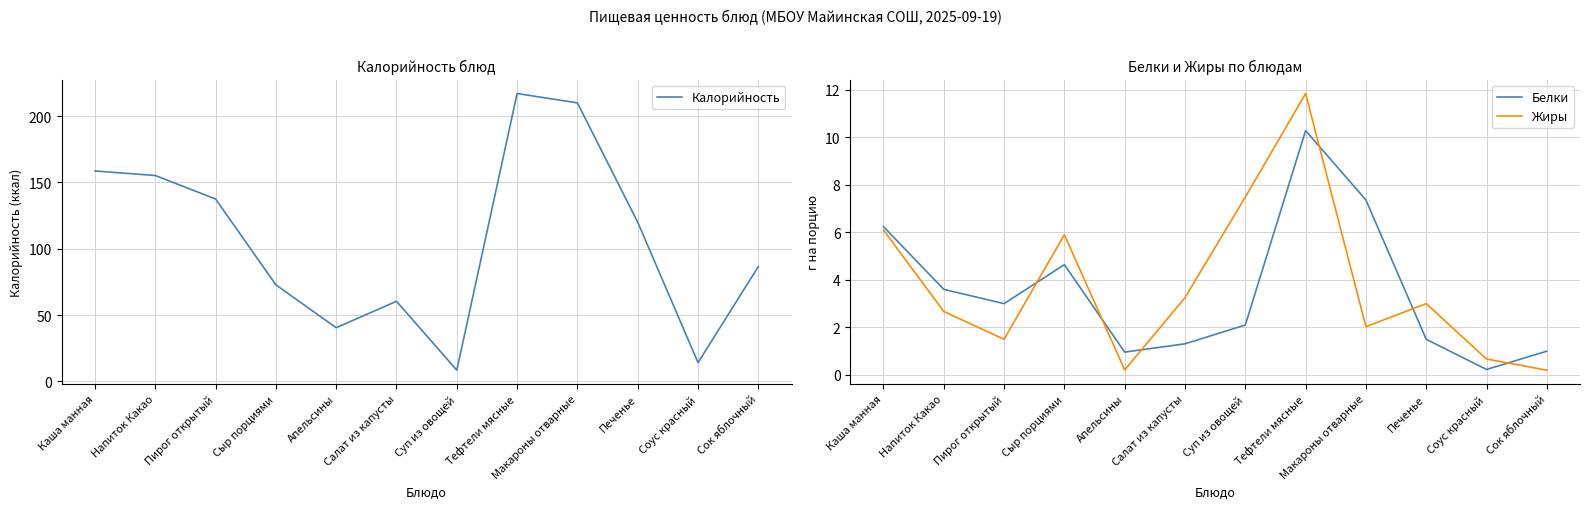

True or false: Белки and Калорийность cross at least once.

False